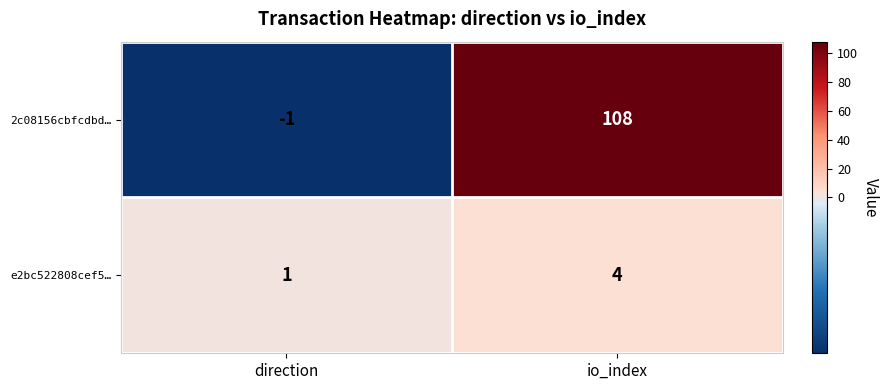

What is the difference between the highest and lowest values at io_index?

104